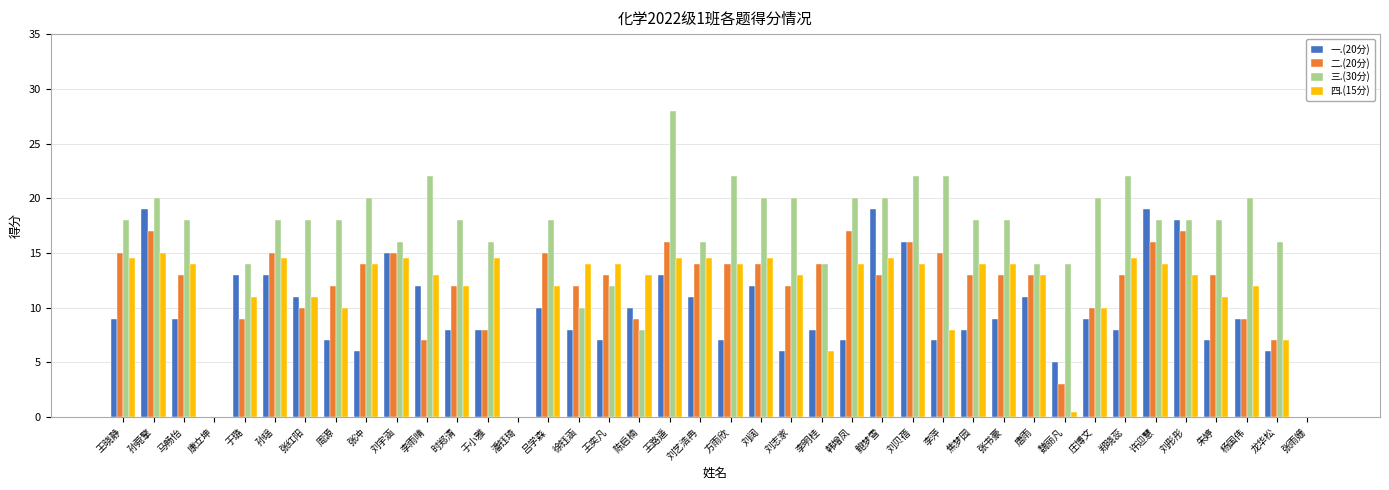

What is the highest value of the 二.(20分) series?

17.0